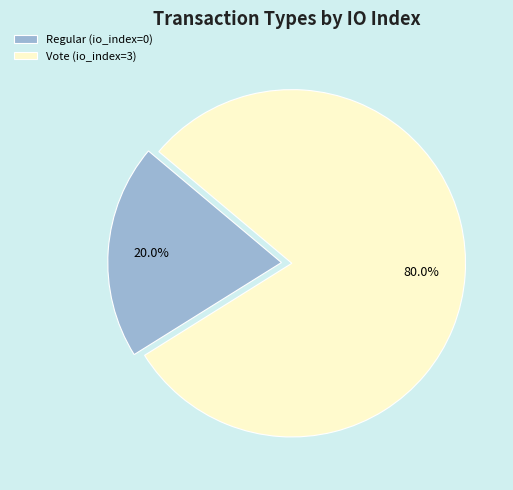

How many segments does this pie chart have?

2